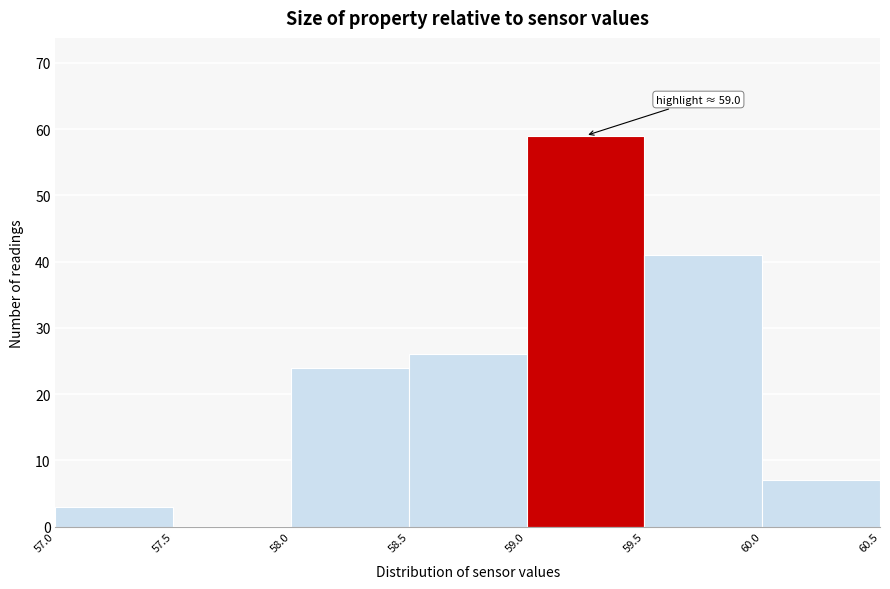

Which range on the x-axis has the tallest bar?

59.0 to 59.5